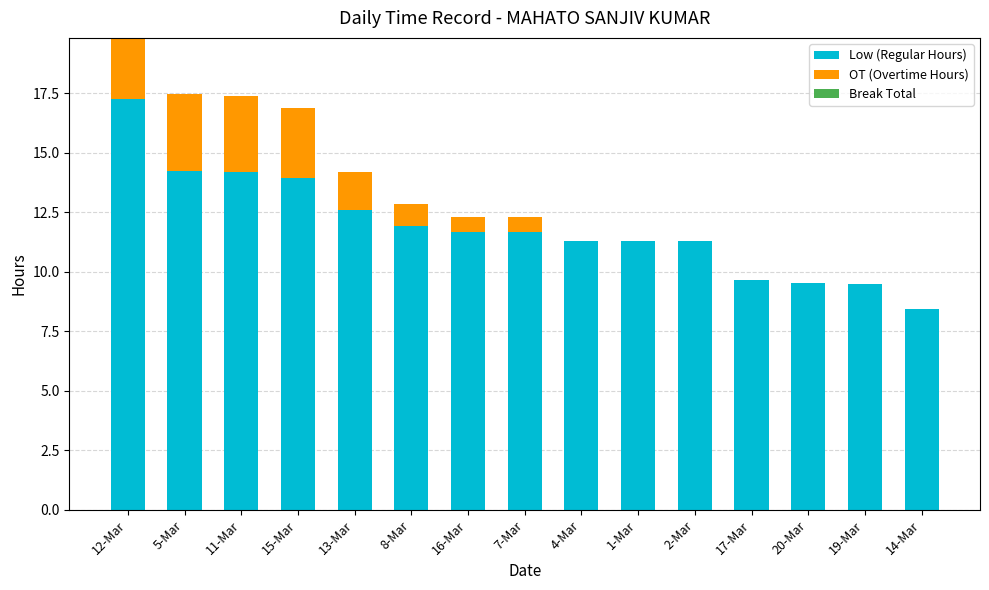

At which category is the sum across all series the highest?

12-Mar